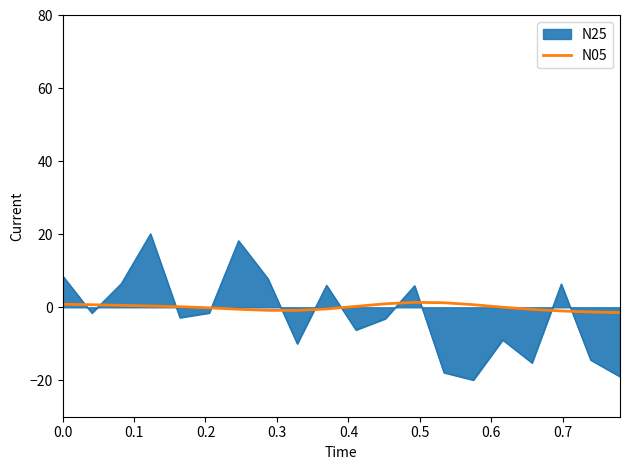

Which series has the largest range (max minus min)?

N25